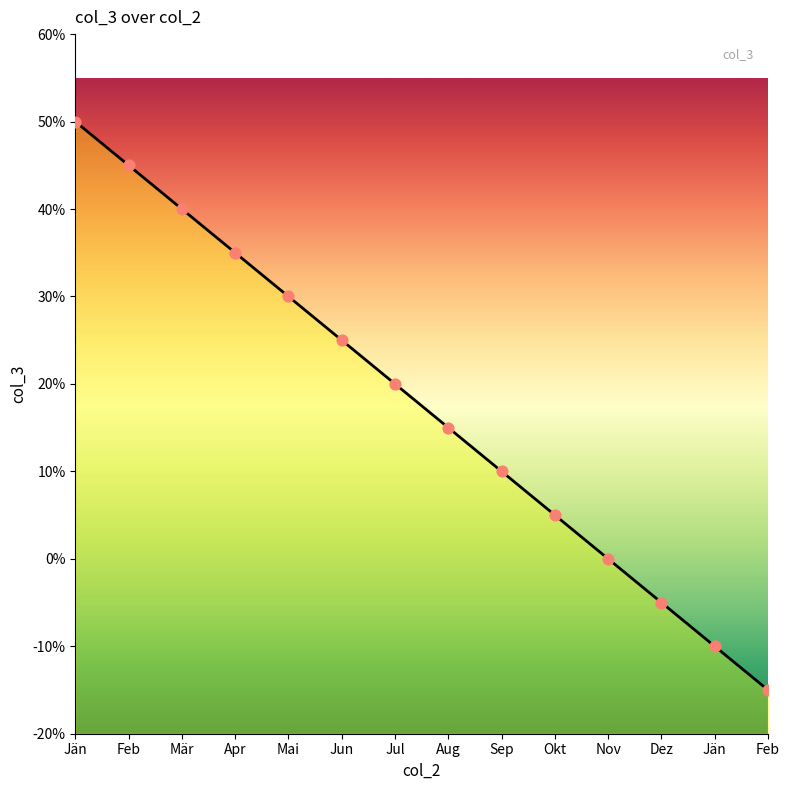

Between Jul and Feb, which is larger?

Jul